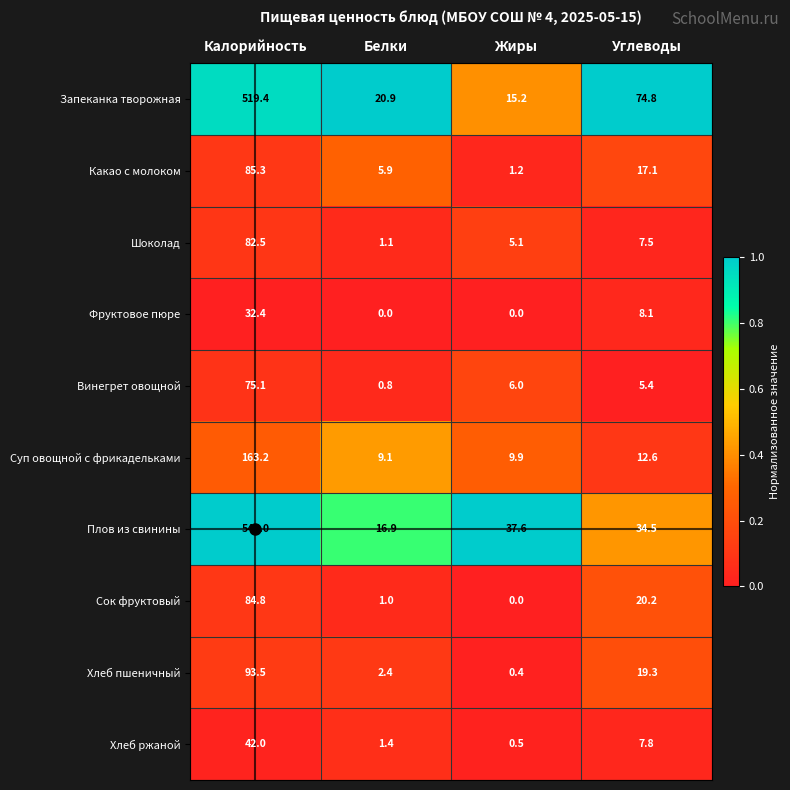

What is the difference between the highest and lowest values at Калорийность?

511.6